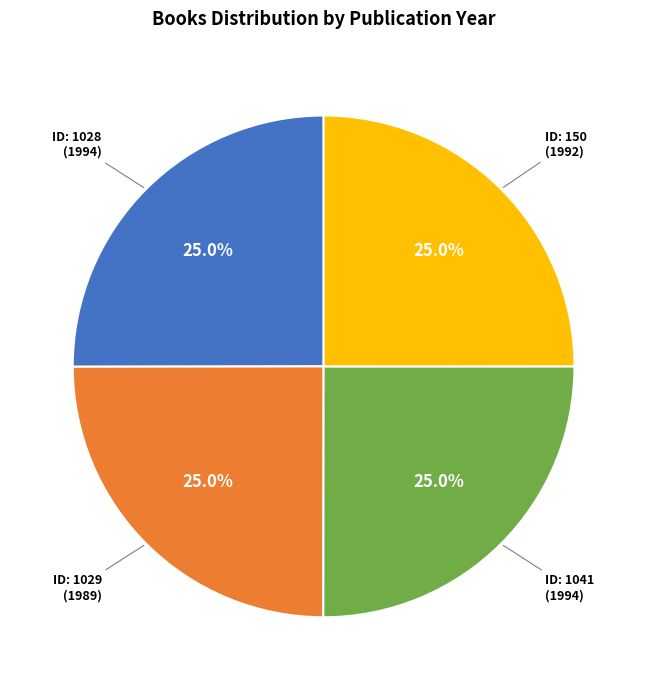

Is there a majority slice in this chart?

No